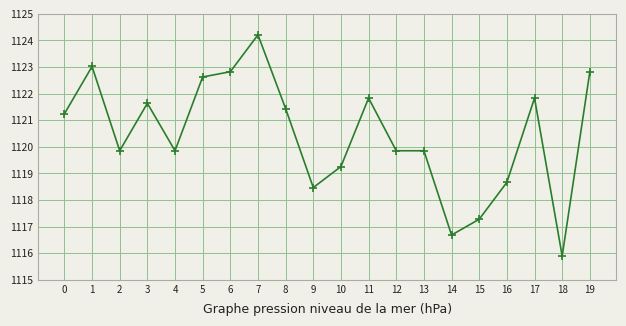

Where is the first local maximum?

1